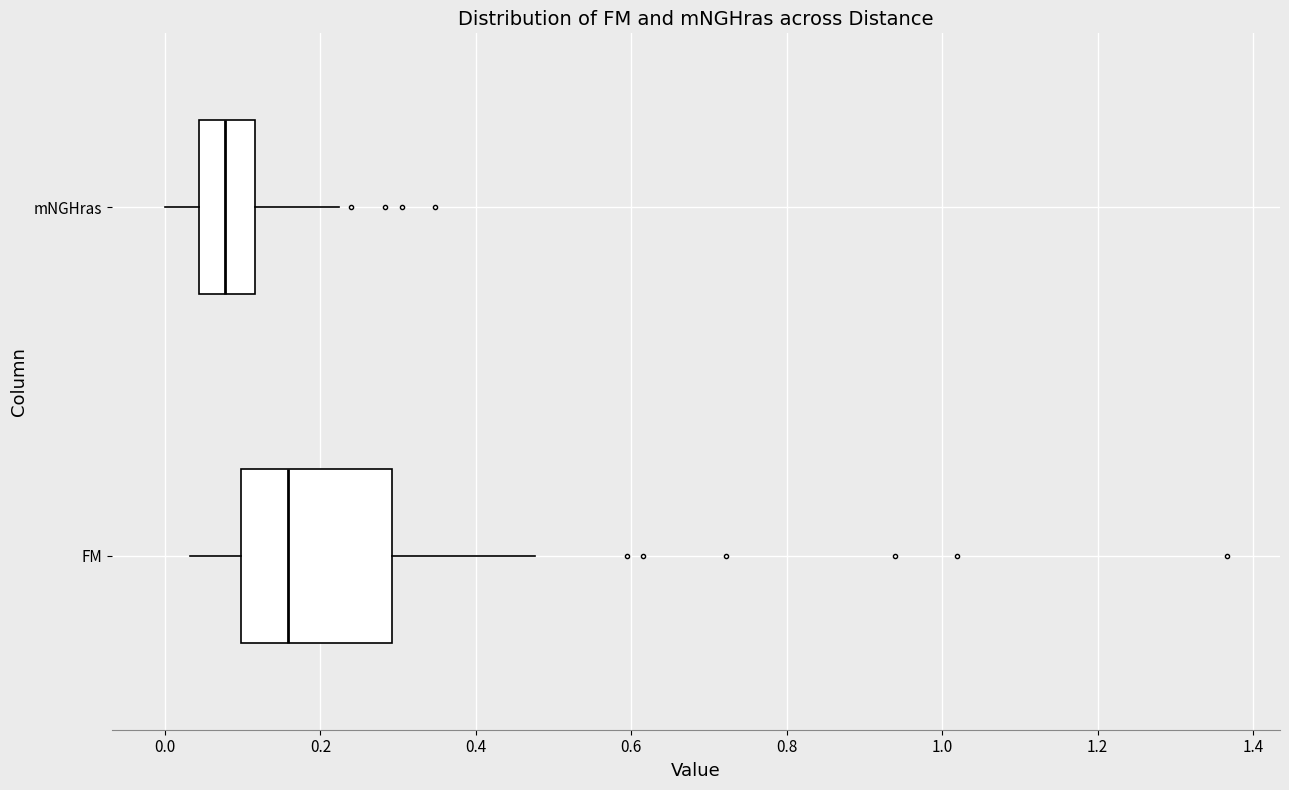

Reading bottom to top, read every box against the x-axis: the position of its median line, the range the box covers, and the ends of its whiskers. The values are not printed on the chart, so give them approximately, as read against the axis.

FM: median 0.16, box 0.10 to 0.30, whiskers 0.04 to 0.48
mNGHras: median 0.08, box 0.04 to 0.12, whiskers 0.00 to 0.22